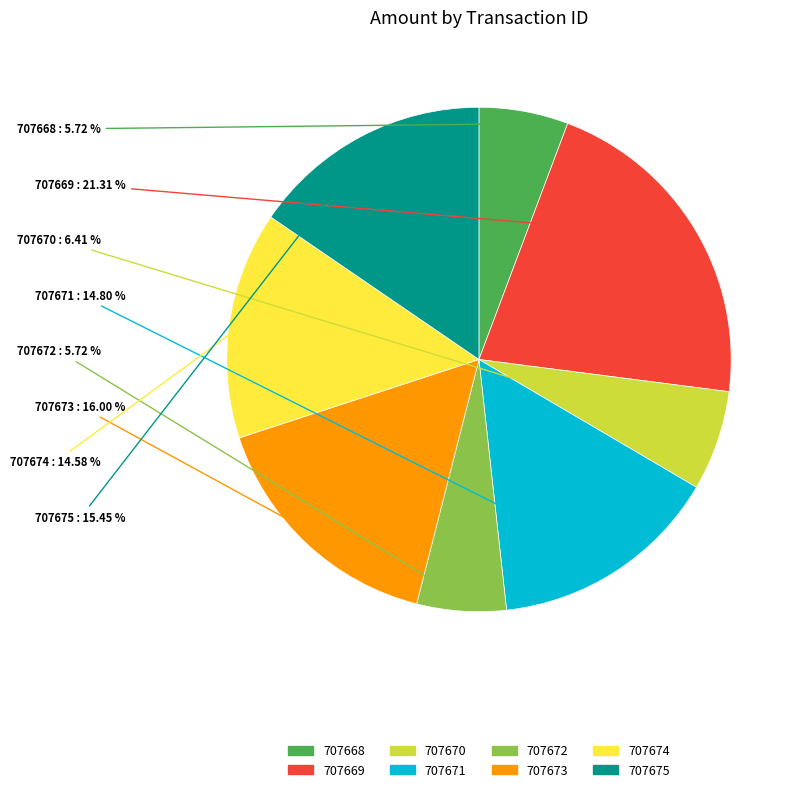

Is it true that 707674 is 15% of the pie?

True